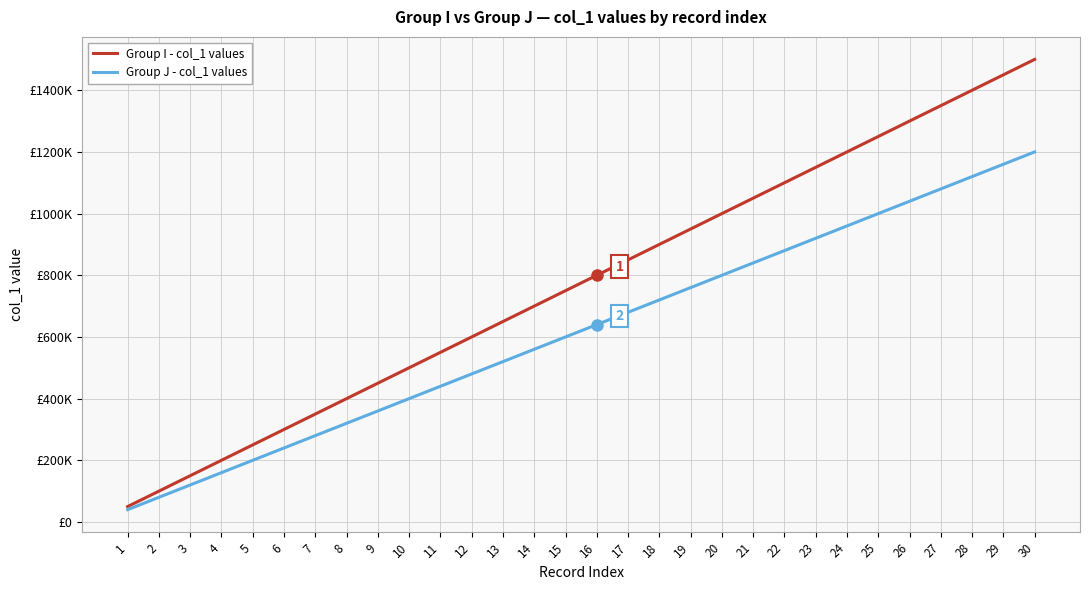

True or false: Group J - col_1 values and Group I - col_1 values intersect in this chart.

False